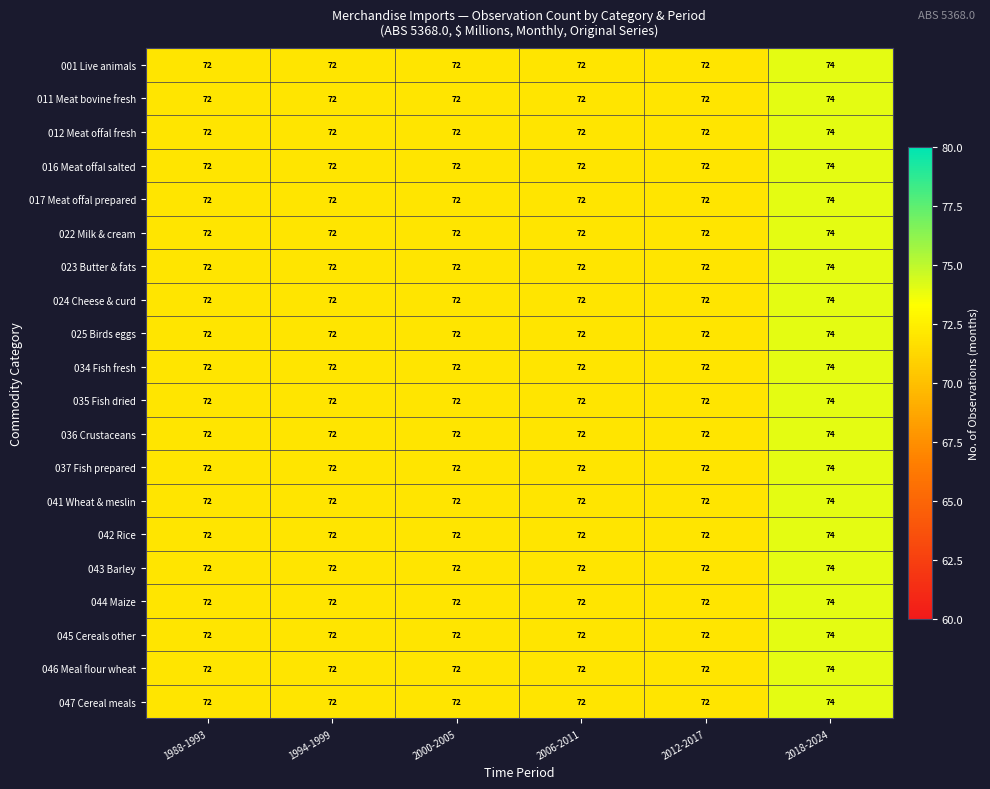

At how many categories does at least one series exceed 73?

1